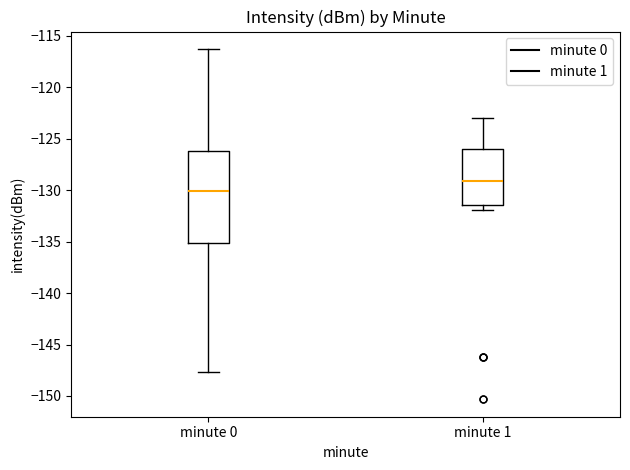

Reading left to right, transcribe this box plot: for each box, give where its median line is, the range the box spans, and where its two whiskers end, as read against the y-axis. The values are not printed on the chart, so give them approximately, as read against the axis.

minute 0: median -130.0, box -135.0 to -126.0, whiskers -147.5 to -116.5
minute 1: median -129.0, box -131.5 to -126.0, whiskers -132.0 to -123.0